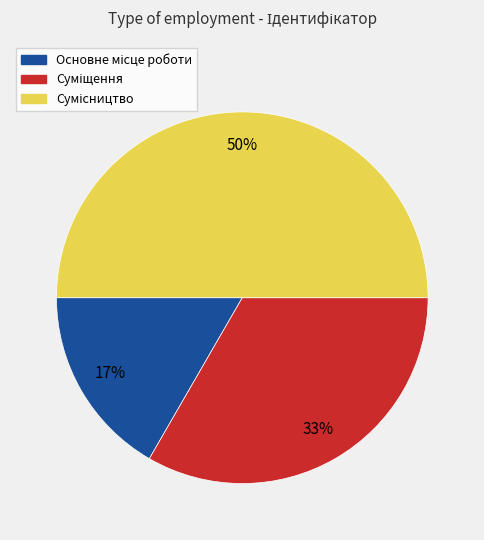

To the nearest percent, what is the difference between the largest and smallest slice percentages?

33%